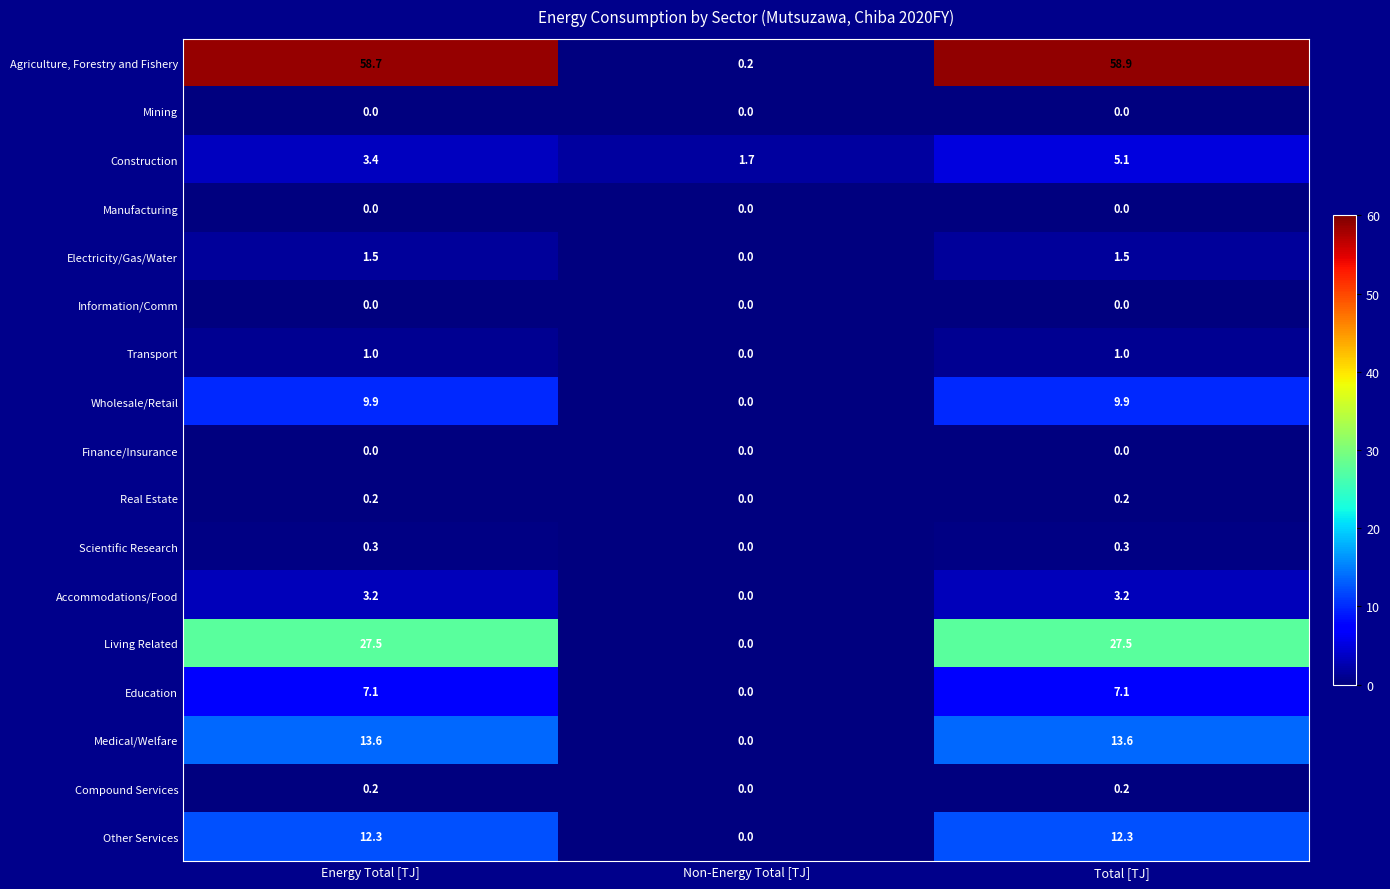

The value of Education at Non-Energy Total [TJ] is -2.9. True or false?

False